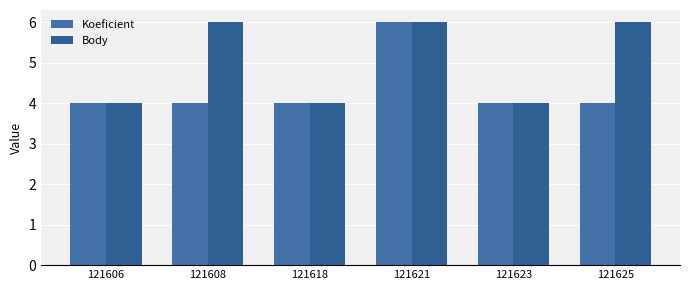

How many values in the Body series are below 6?

3